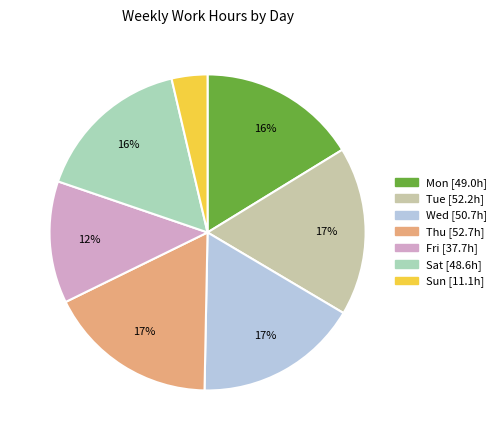

Between Sat and Fri, which is larger?

Sat